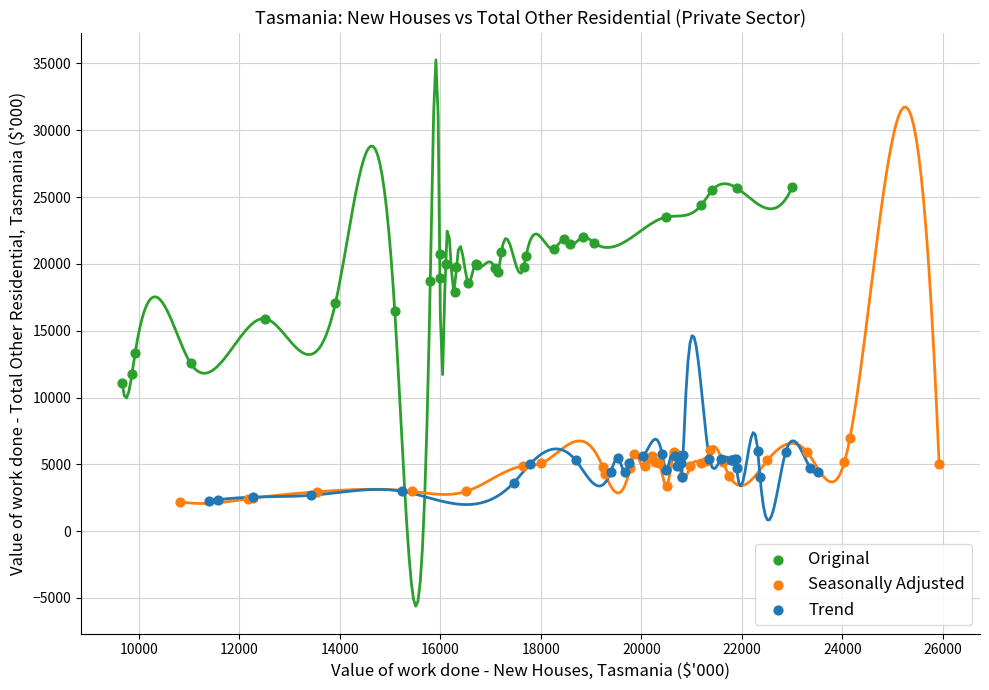

Which series contains the highest Y value?

Original